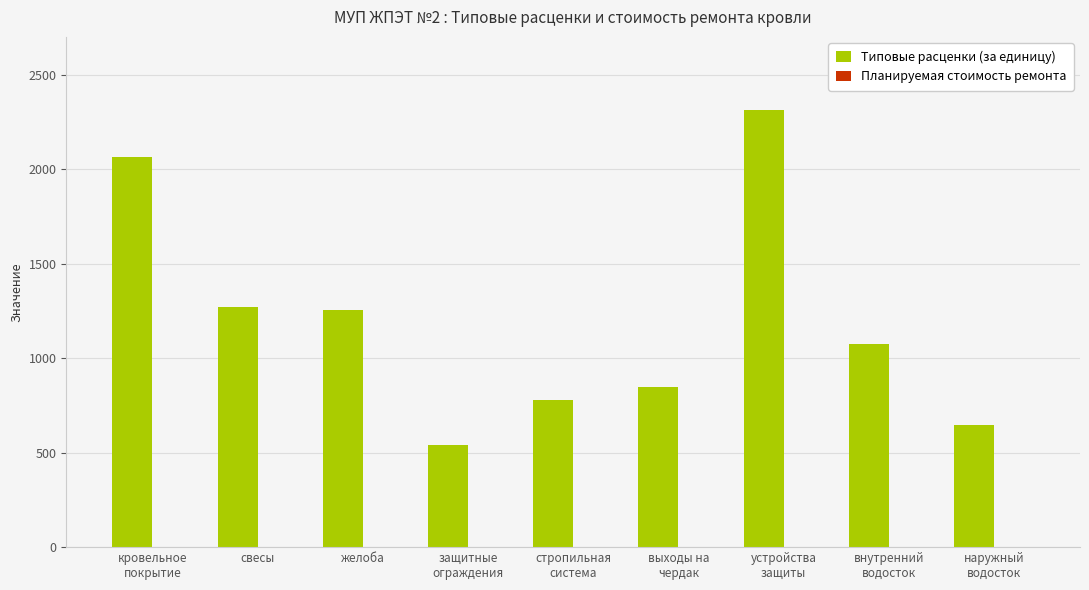

What is the label of the 3rd bar from the left?

желоба